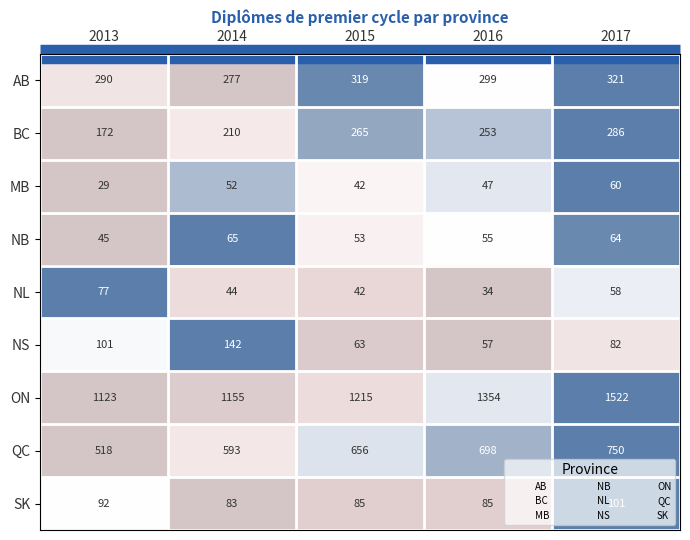

Is the value of BC at 2013 greater than the value of QC at 2014?

No